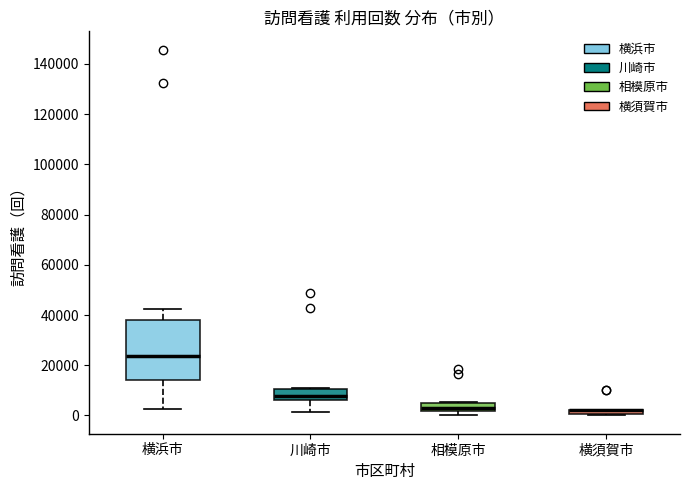

Comparing the boxes themselves (not the whiskers), which one is the tallest?

横浜市